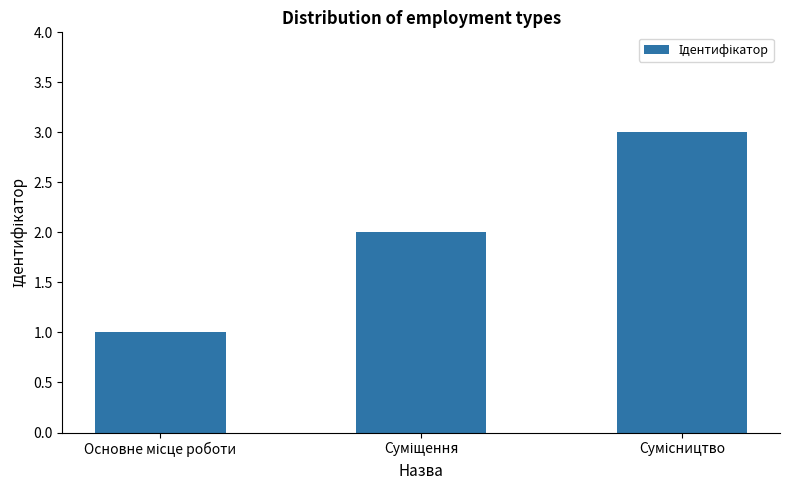

What is the sum of all values?

6